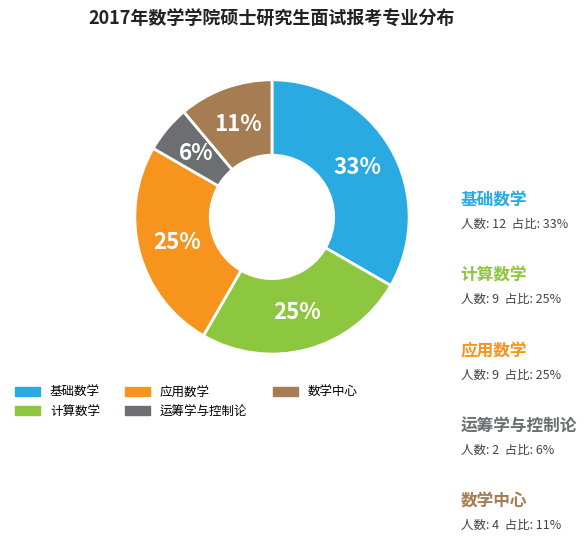

To the nearest percent, what percentage of the pie is 基础数学?

33%